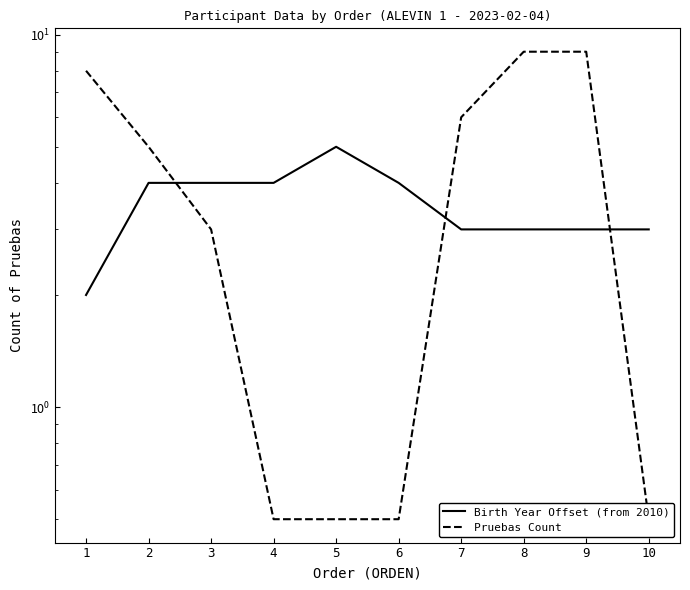

Rank the series by their maximum value, from highest to lowest.

Pruebas Count, Birth Year Offset (from 2010)